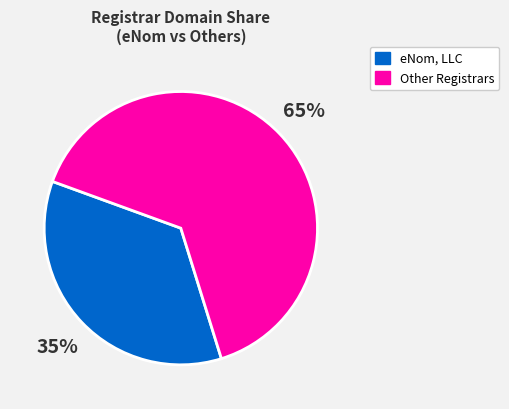

To the nearest percent, what is the average slice percentage?

50%